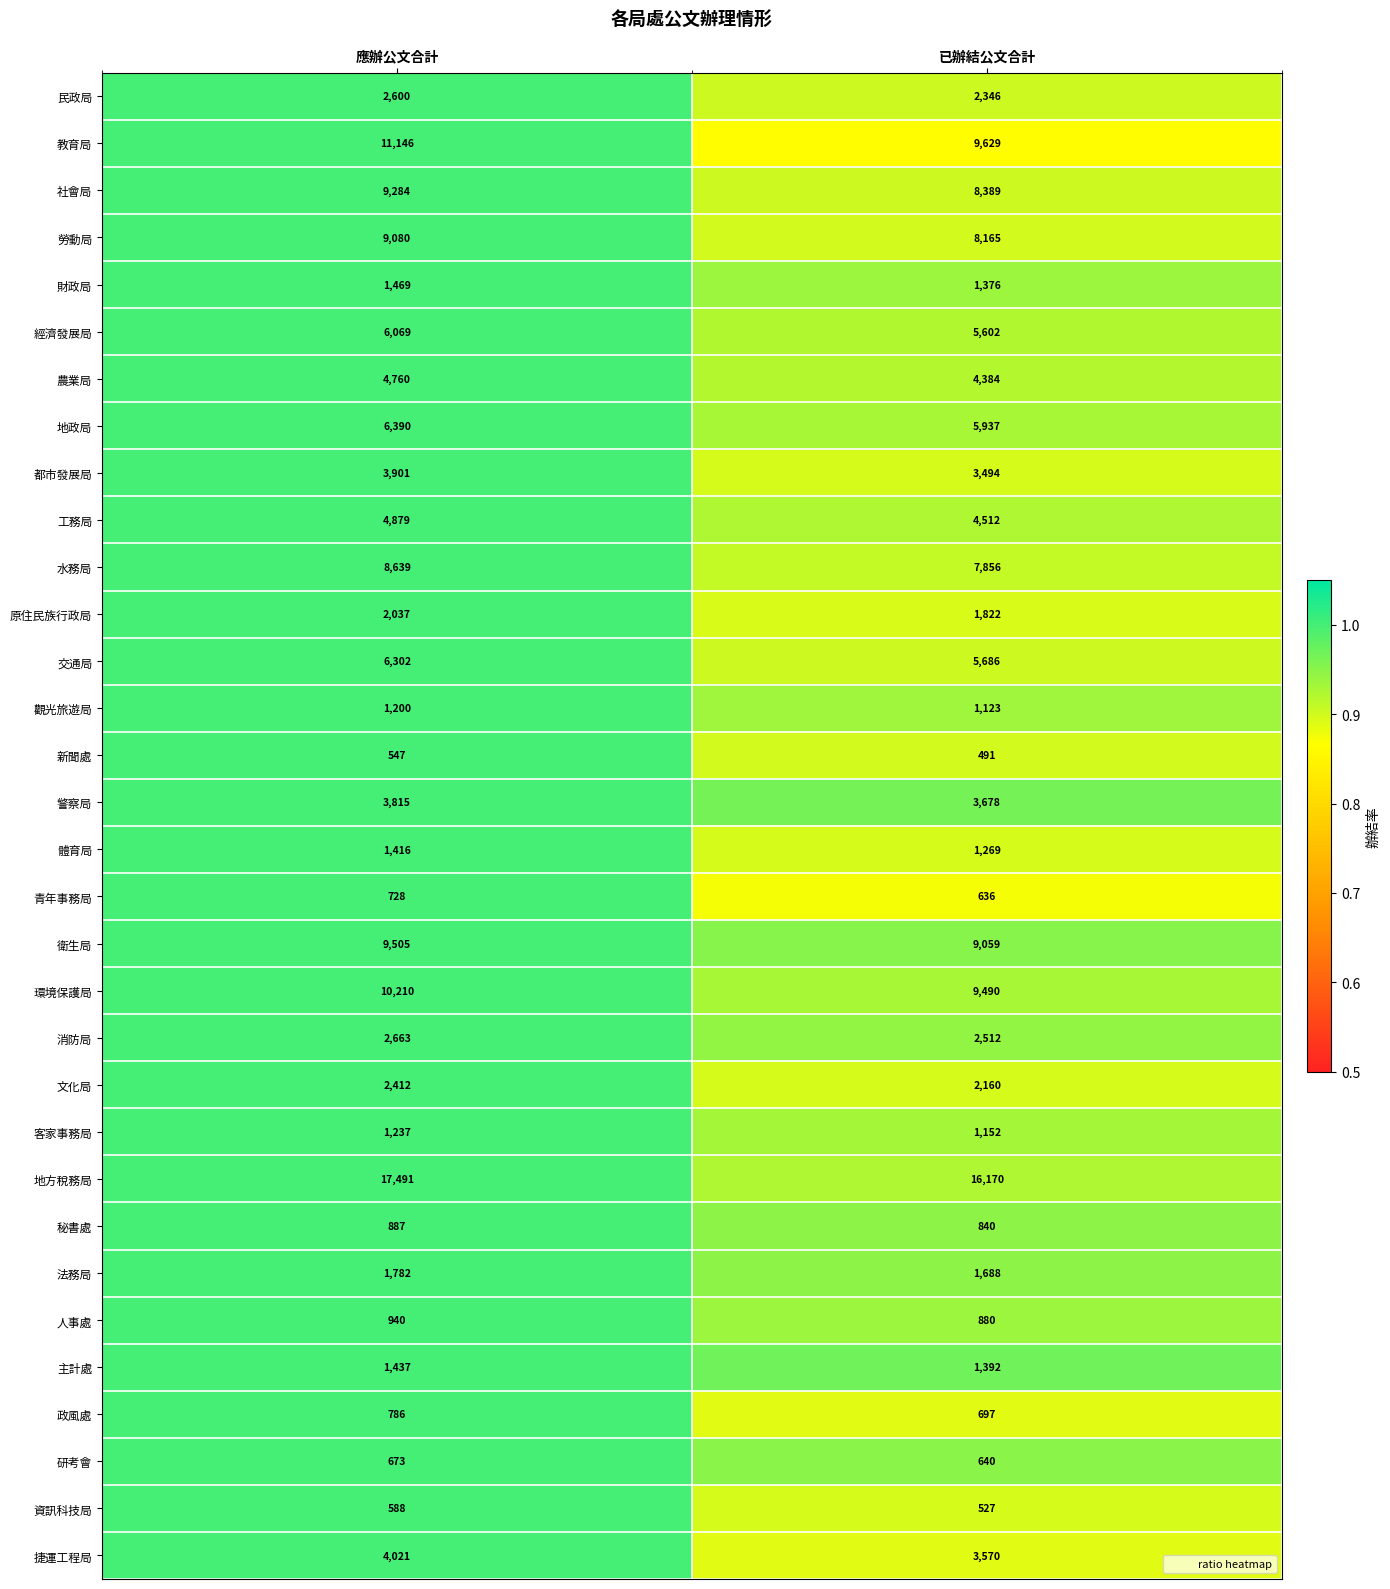

Is it true that 觀光旅遊局 equals 1200 at 應辦公文合計?

True